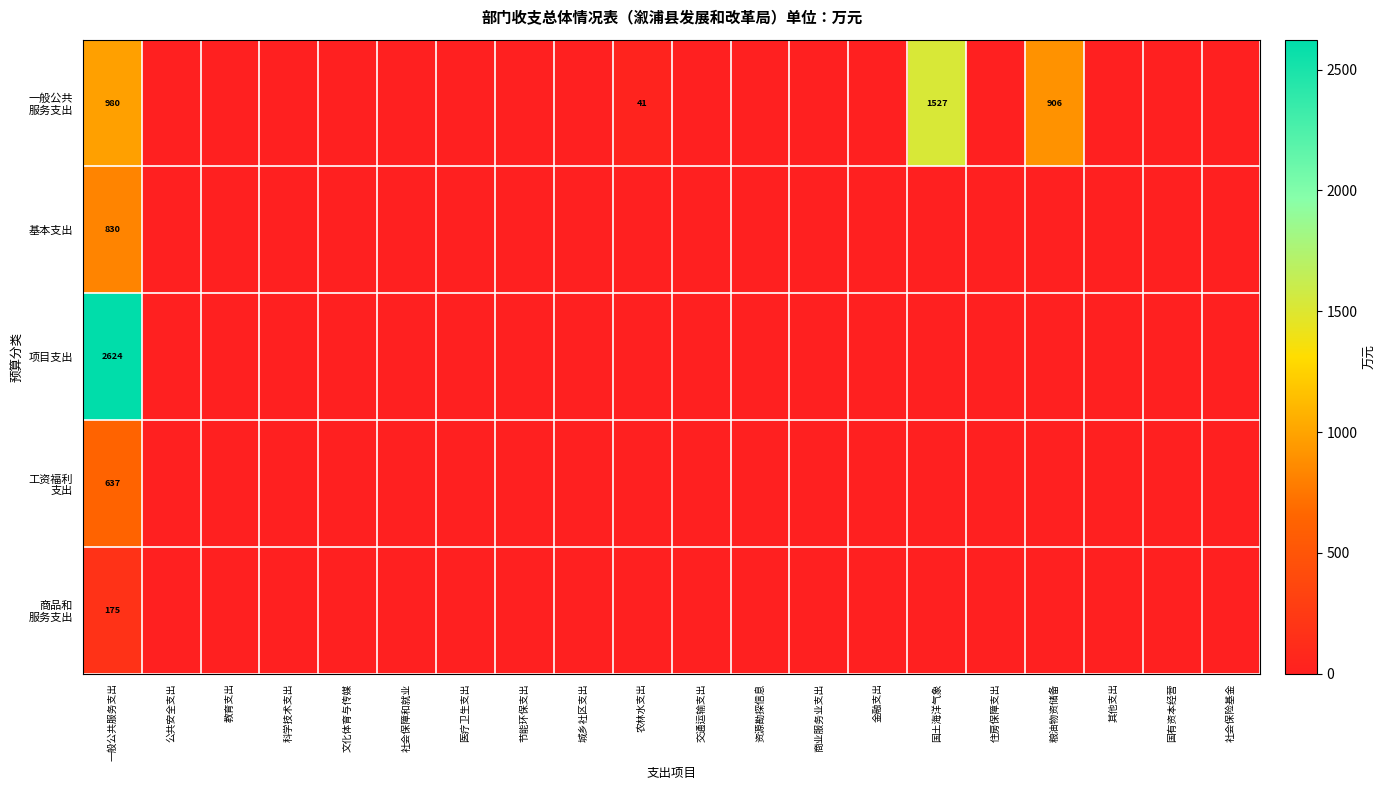

What is the total value across all series at 一般公共服务支出?

5246